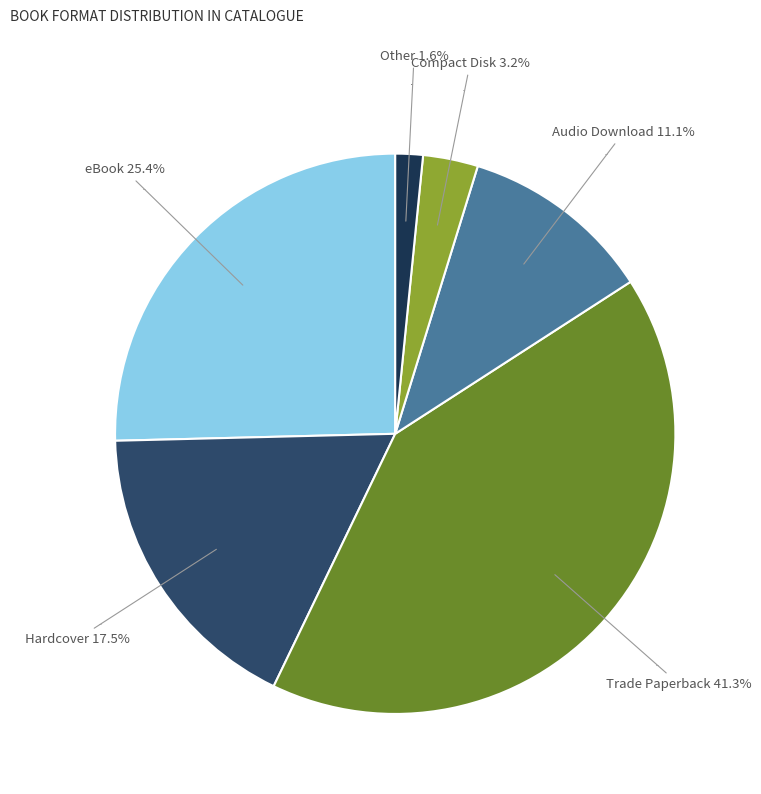

What is the ratio of the value at Hardcover to the value at Compact Disk?

5.5